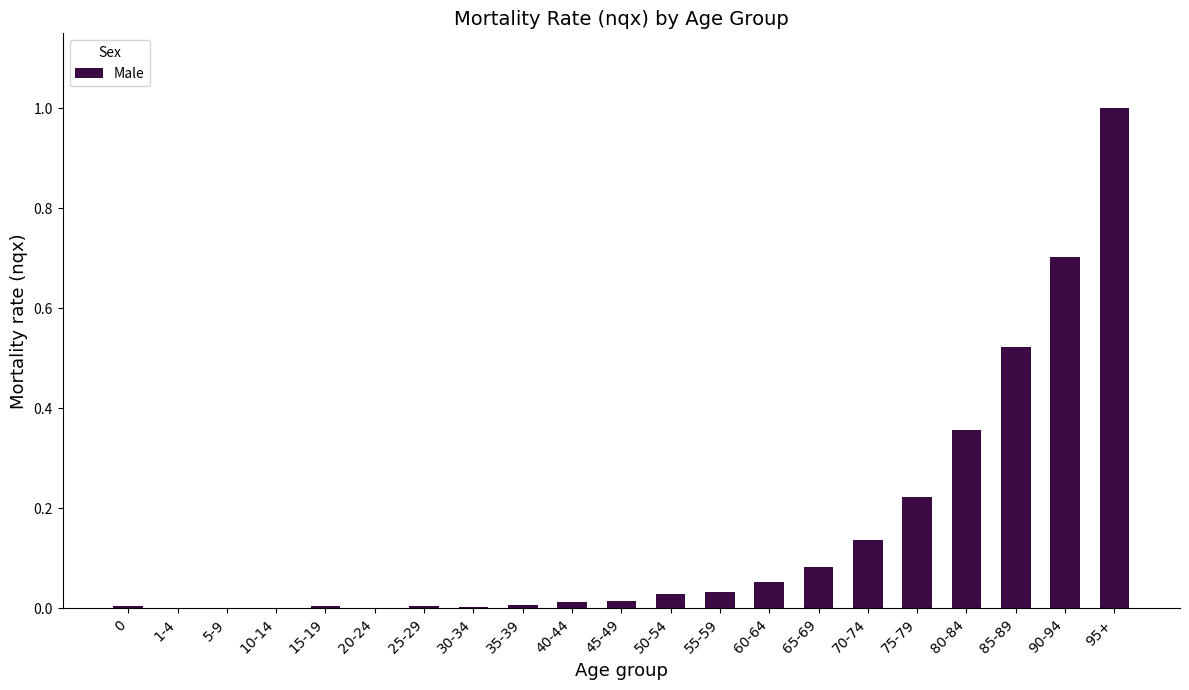

Count the number of data series in this chart.

1